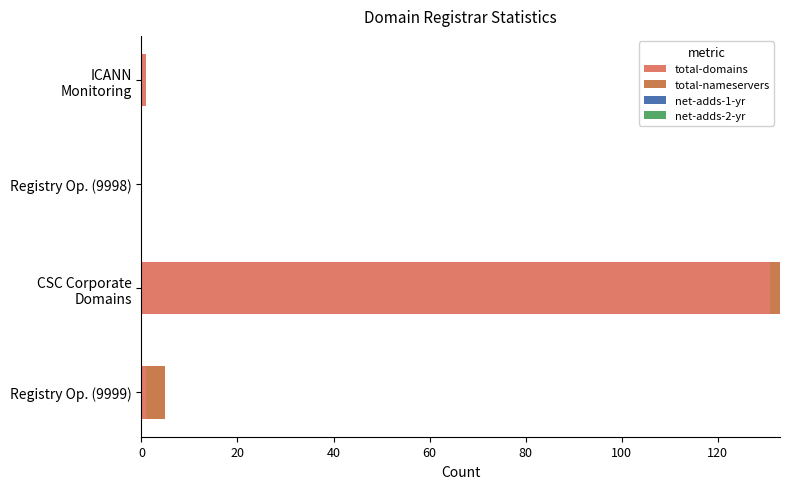

At how many categories does at least one series exceed 94?

1